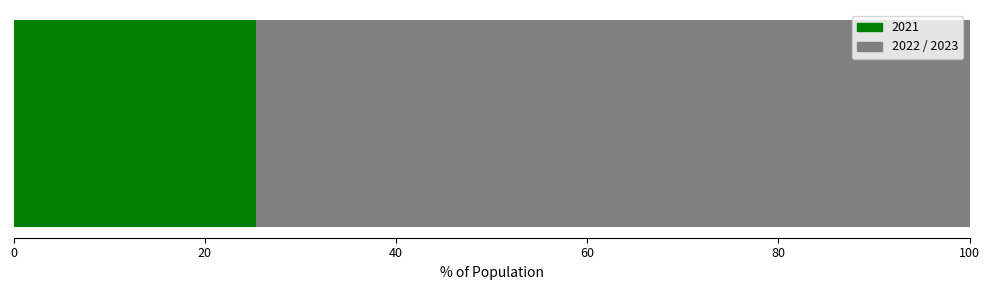

How many series are shown in this chart?

3